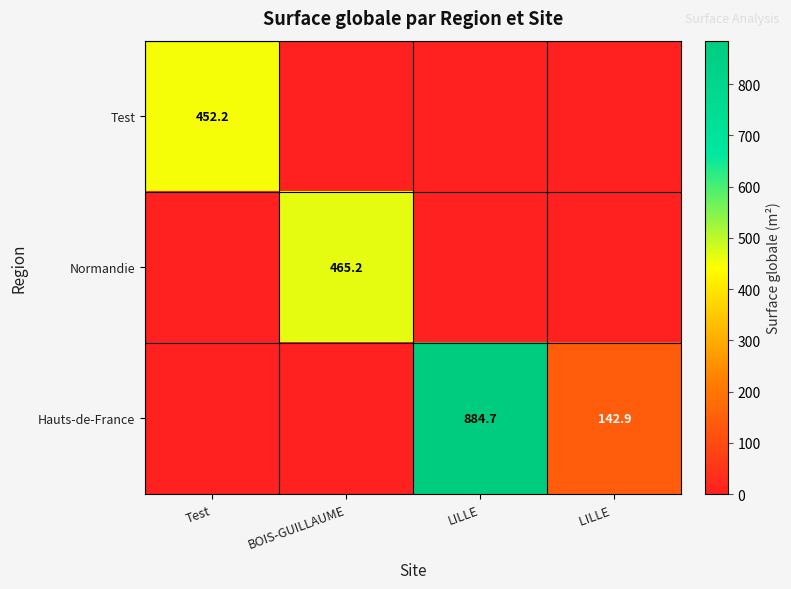

Which category has the highest value across all series?

LILLE